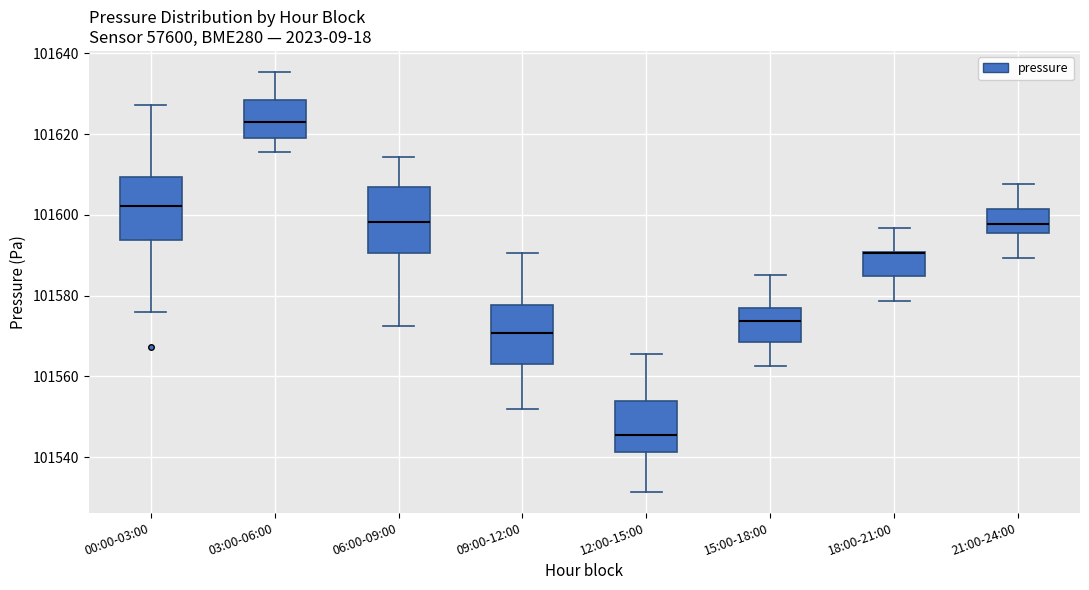

Reading left to right, transcribe this box plot: for each box, give where its median line is, the range the box spans, and where its two whiskers end, as read against the y-axis. The values are not printed on the chart, so give them approximately, as read against the axis.

00:00-03:00: median 101602, box 101594 to 101610, whiskers 101576 to 101628
03:00-06:00: median 101622, box 101620 to 101628, whiskers 101616 to 101636
06:00-09:00: median 101598, box 101590 to 101606, whiskers 101572 to 101614
09:00-12:00: median 101570, box 101564 to 101578, whiskers 101552 to 101590
12:00-15:00: median 101546, box 101542 to 101554, whiskers 101532 to 101566
15:00-18:00: median 101574, box 101568 to 101578, whiskers 101562 to 101586
18:00-21:00: median 101590 (drawn on the box's upper edge), box 101584 to 101590, whiskers 101578 to 101596
21:00-24:00: median 101598, box 101596 to 101602, whiskers 101590 to 101608